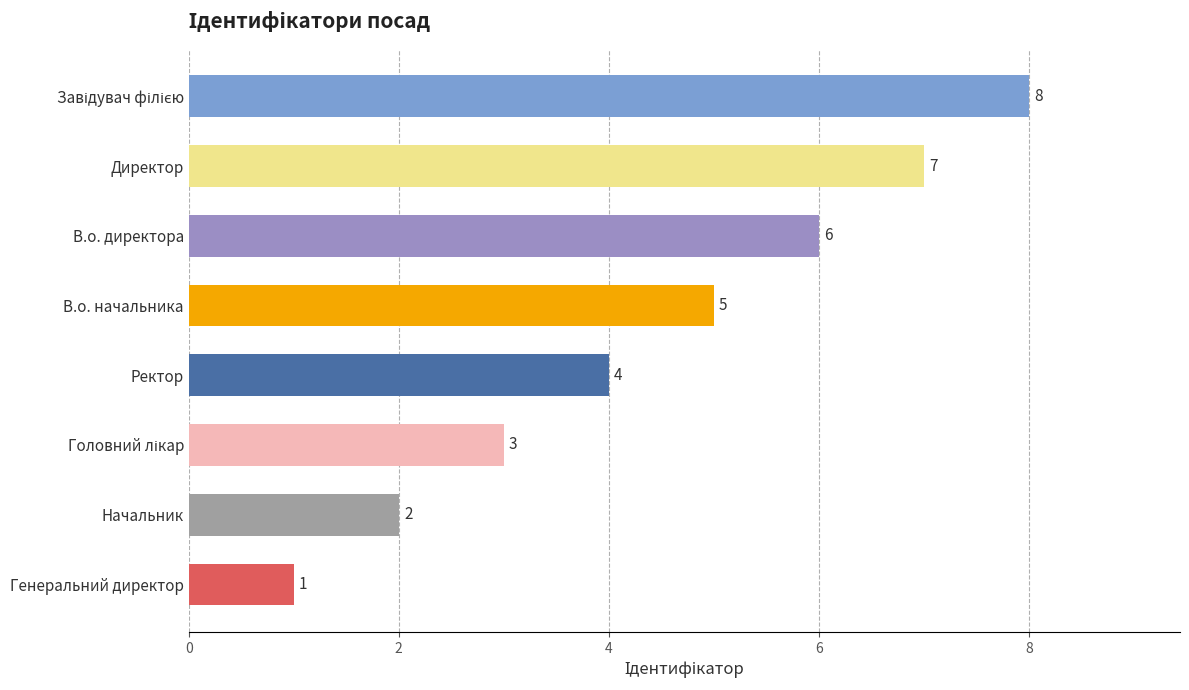

Are the bars horizontal?

Yes